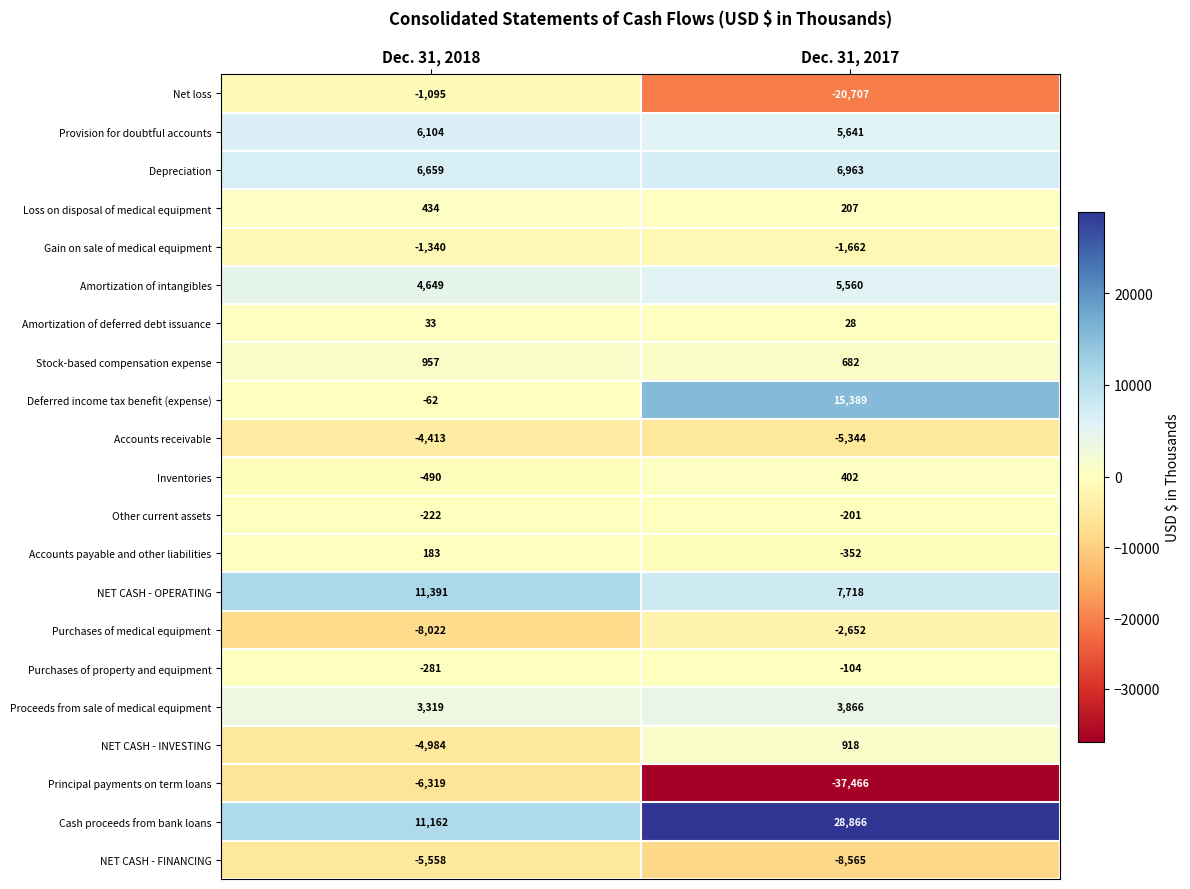

At which category does the chart reach its peak across all series?

Dec. 31, 2017